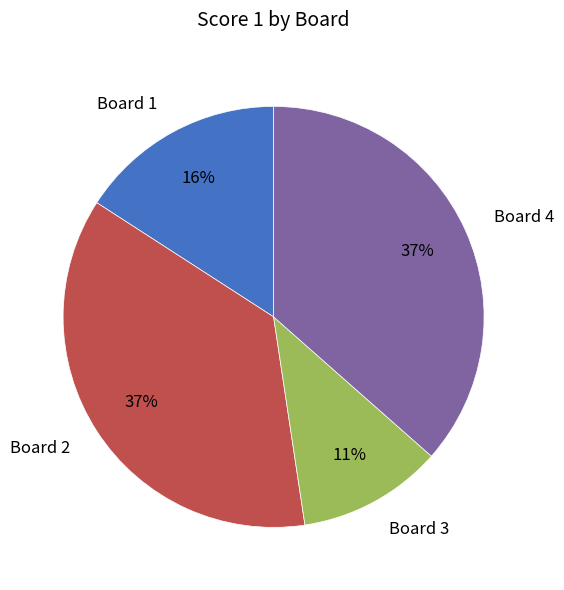

Is there a majority slice in this chart?

No